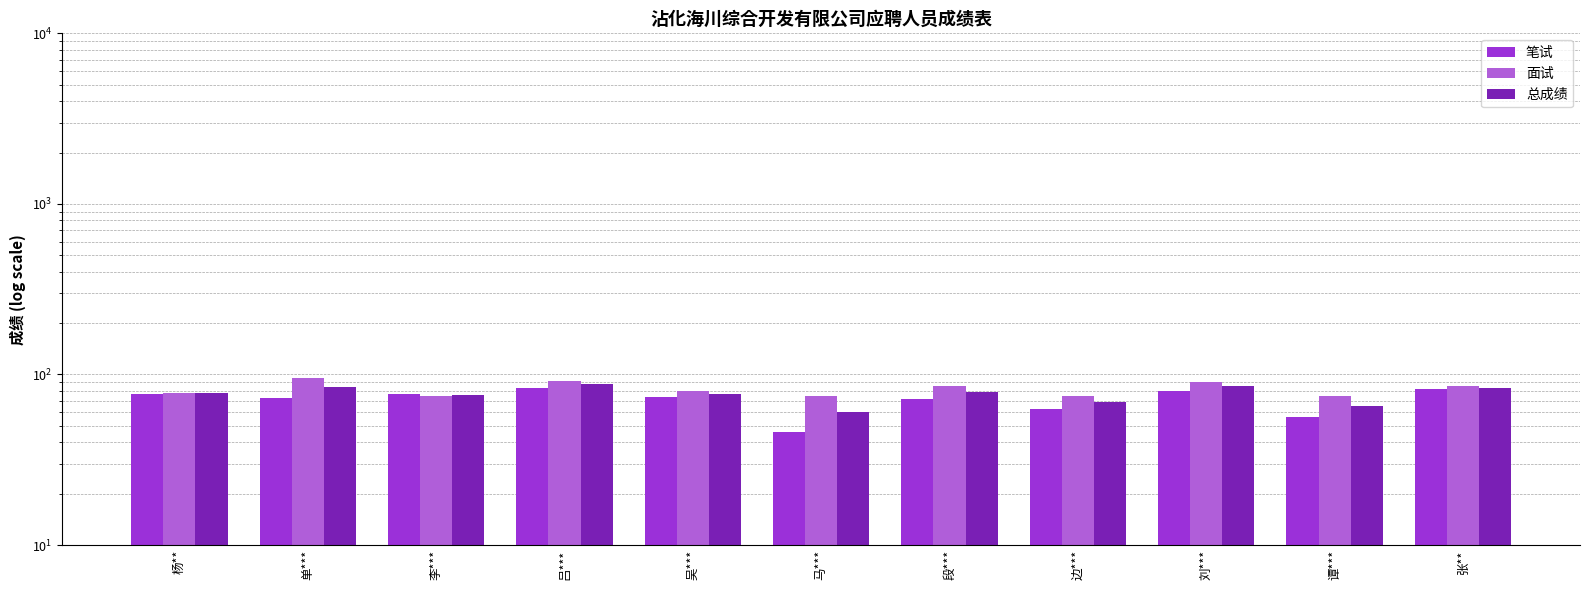

The value of 面试 at 李*** is 75.0. True or false?

True